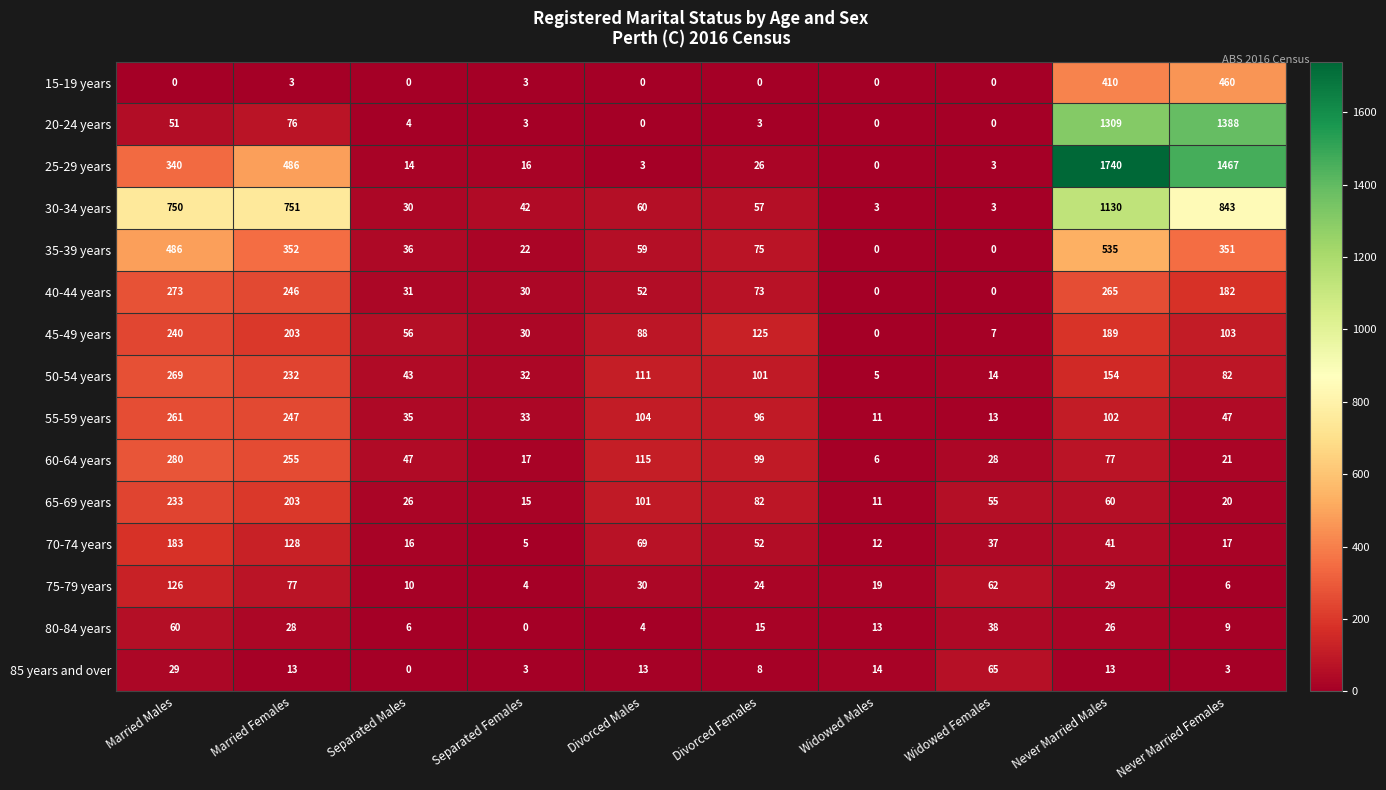

At which category is the sum across all series the highest?

Never Married Males